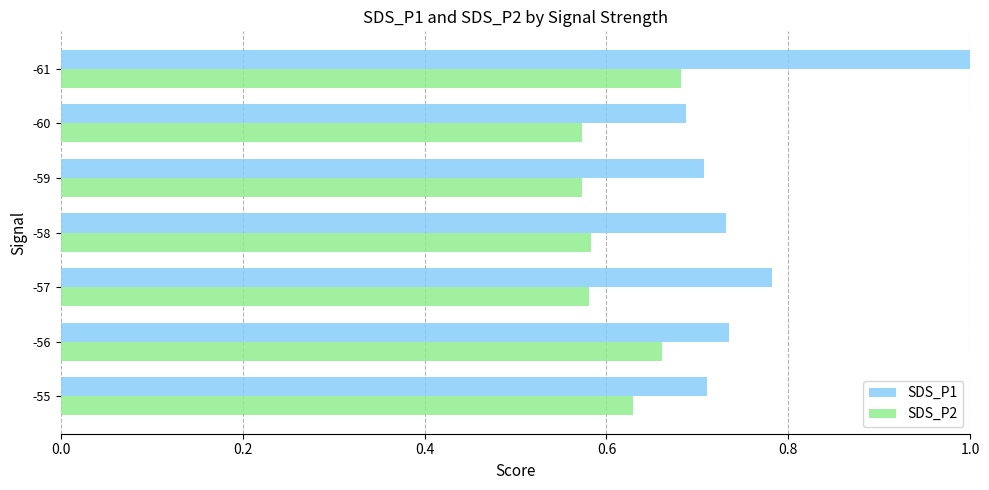

How many categories are shown in the chart?

7